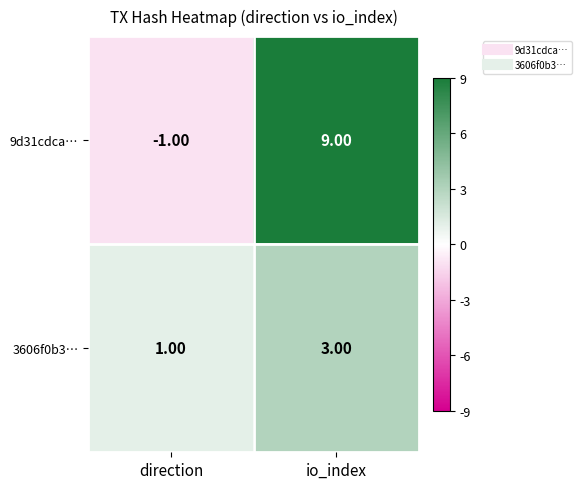

Rank the series by their average value, from highest to lowest.

9d31cdca…, 3606f0b3…